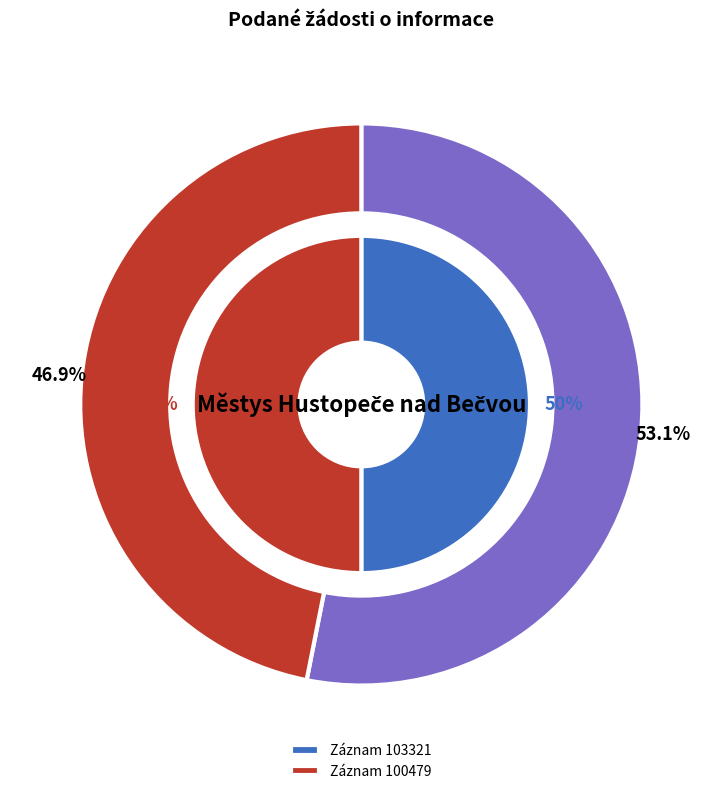

Does any single category account for the majority?

No